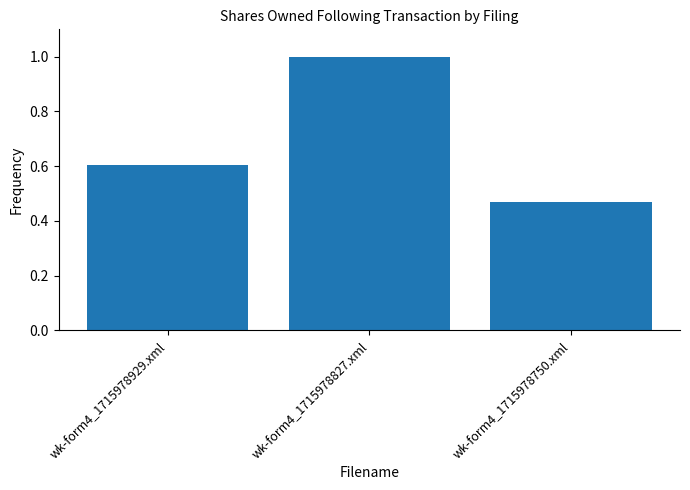

True or false: the data shows 0.9 at wk-form4_1715978929.xml.

False